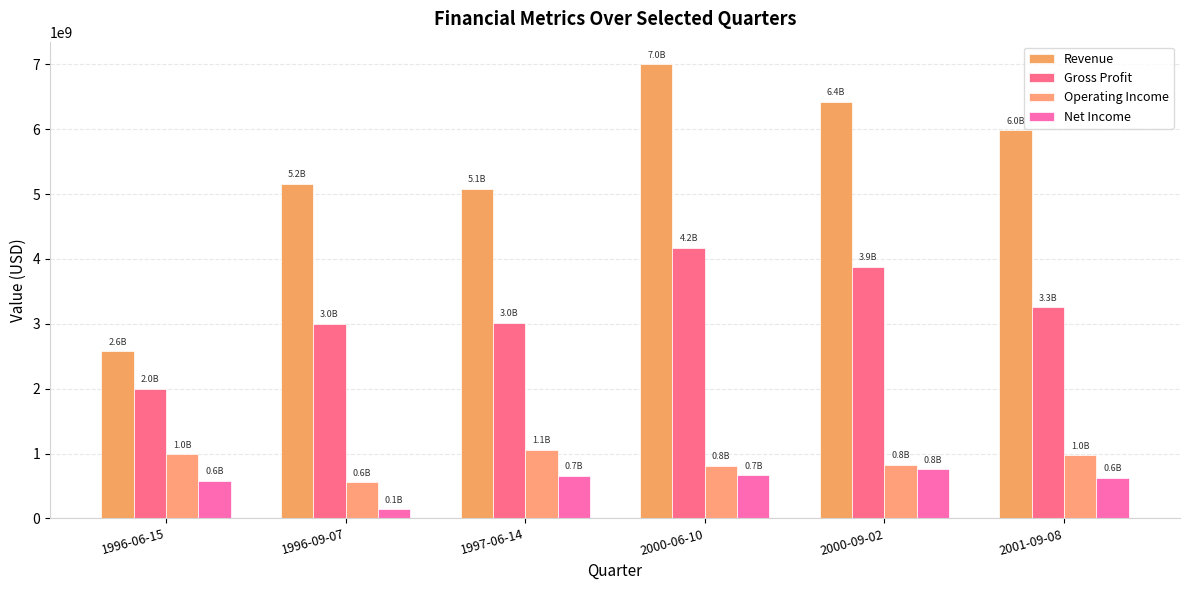

What is the lowest value of the Revenue series?

2574000000